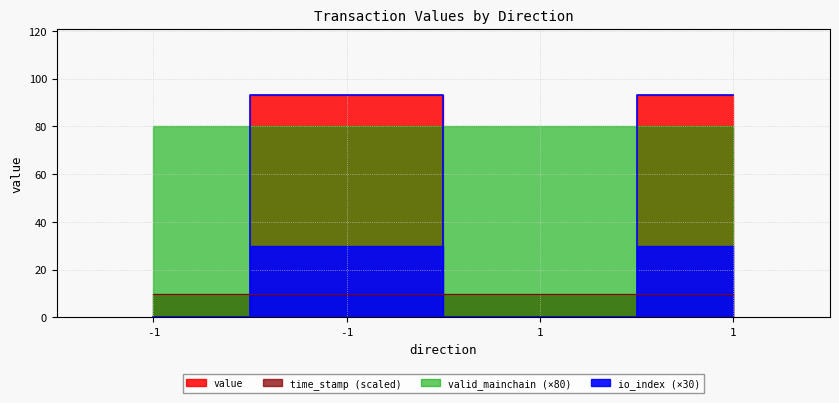

True or false: io_index has a value of 93.1 at -1.

True